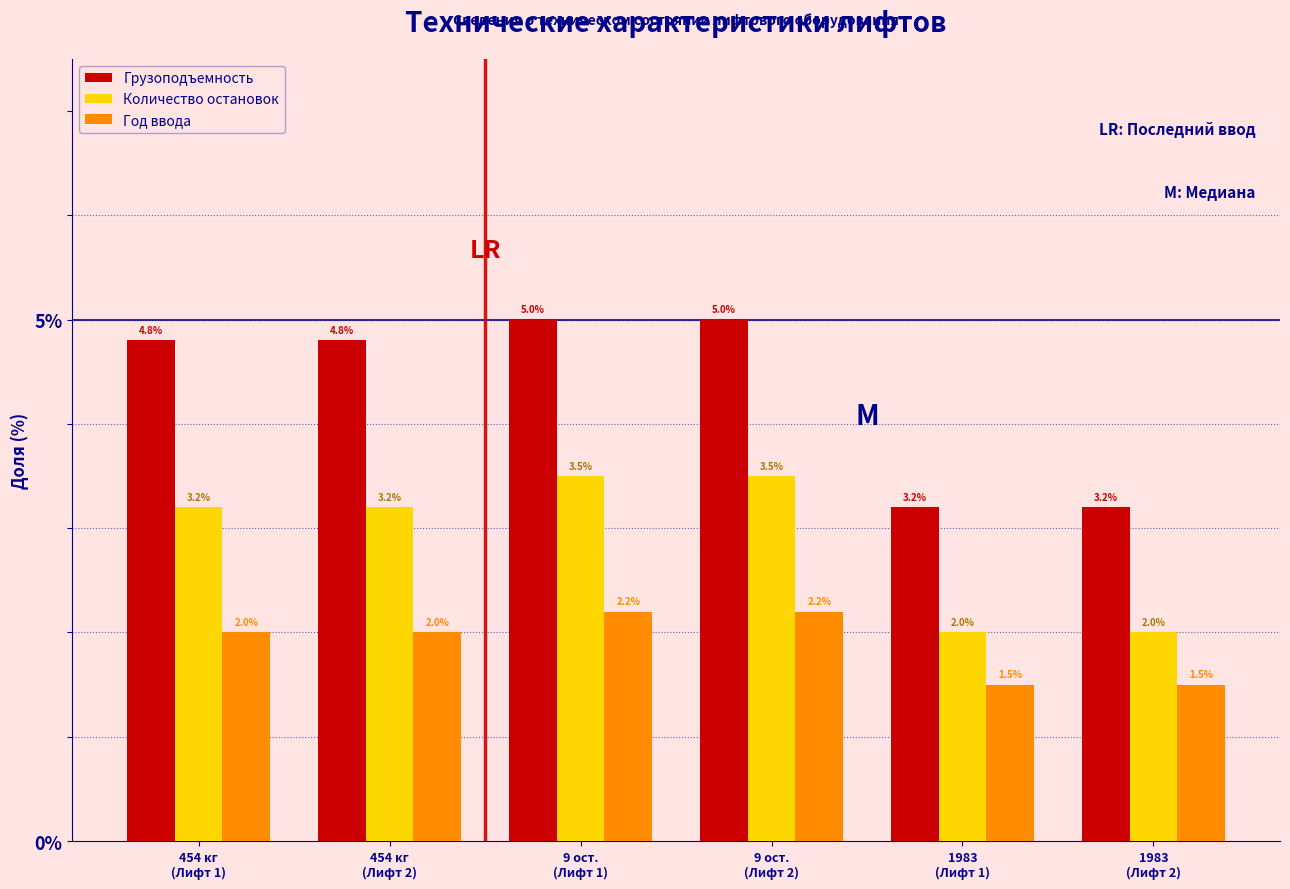

Reading left to right, what are all the values shown in this chart?

Грузоподъемность: 4.8	4.8	5.0	5.0	3.2	3.2
Количество остановок: 3.2	3.2	3.5	3.5	2.0	2.0
Год ввода: 2.0	2.0	2.2	2.2	1.5	1.5